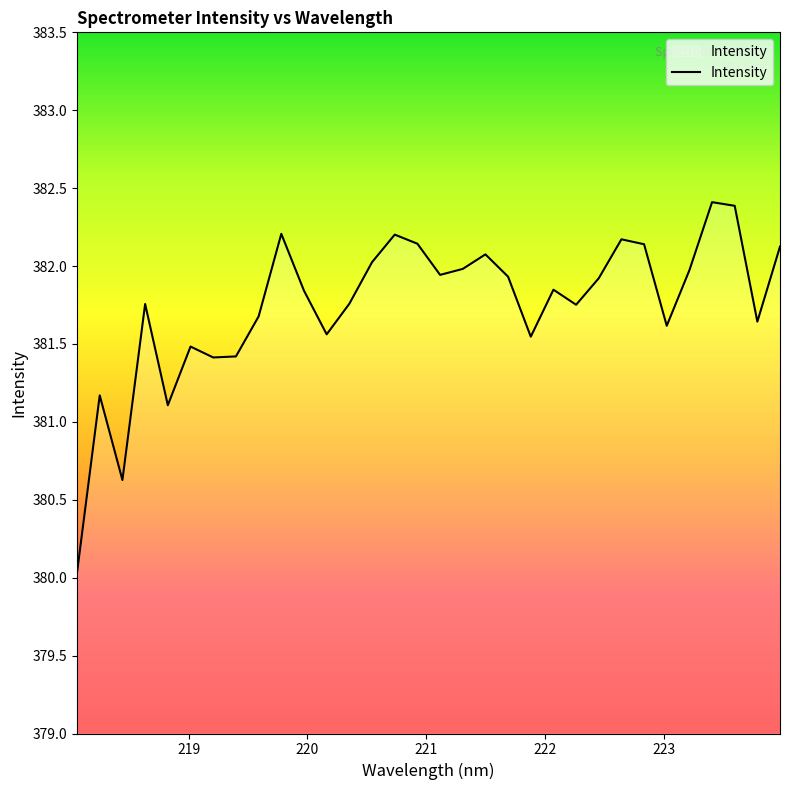

Does the chart have visible grid lines?

No